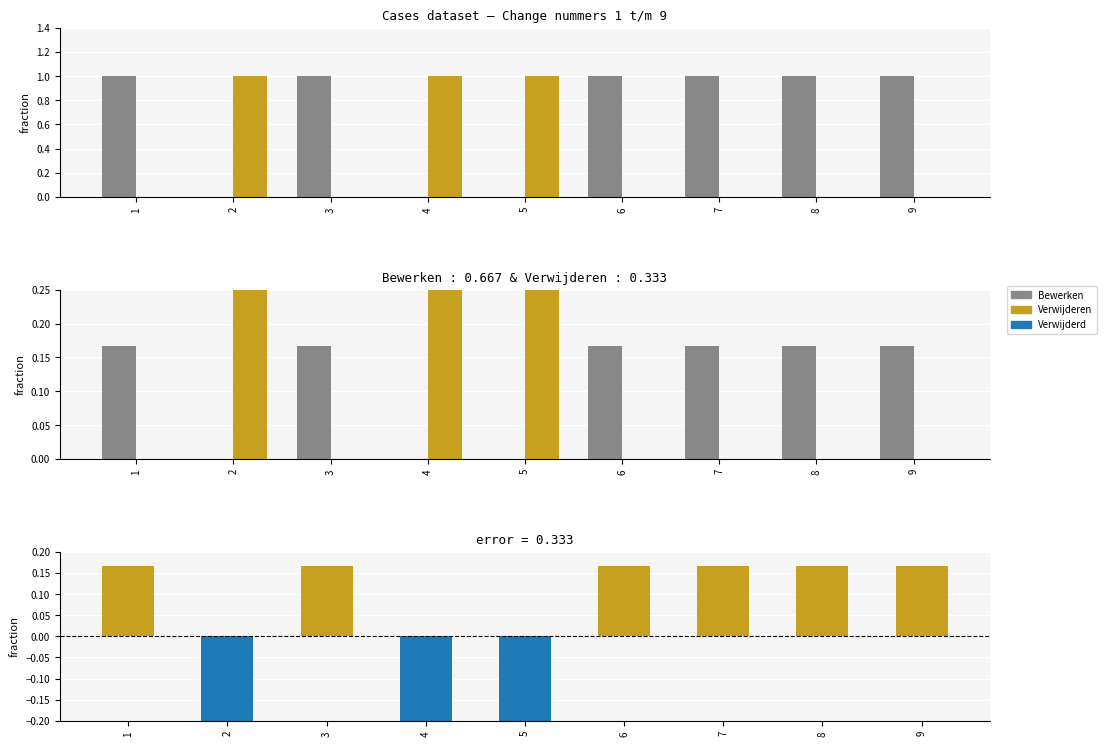

How many positive values does the Bewerken series have?

6